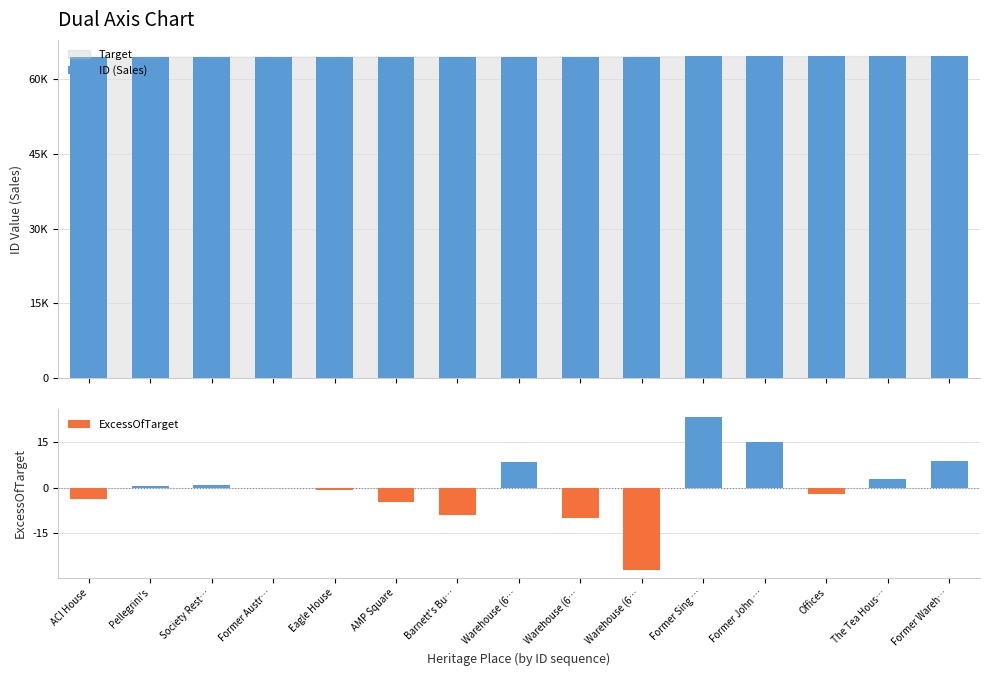

How many data points in ExcessOfTarget are above 0?

7